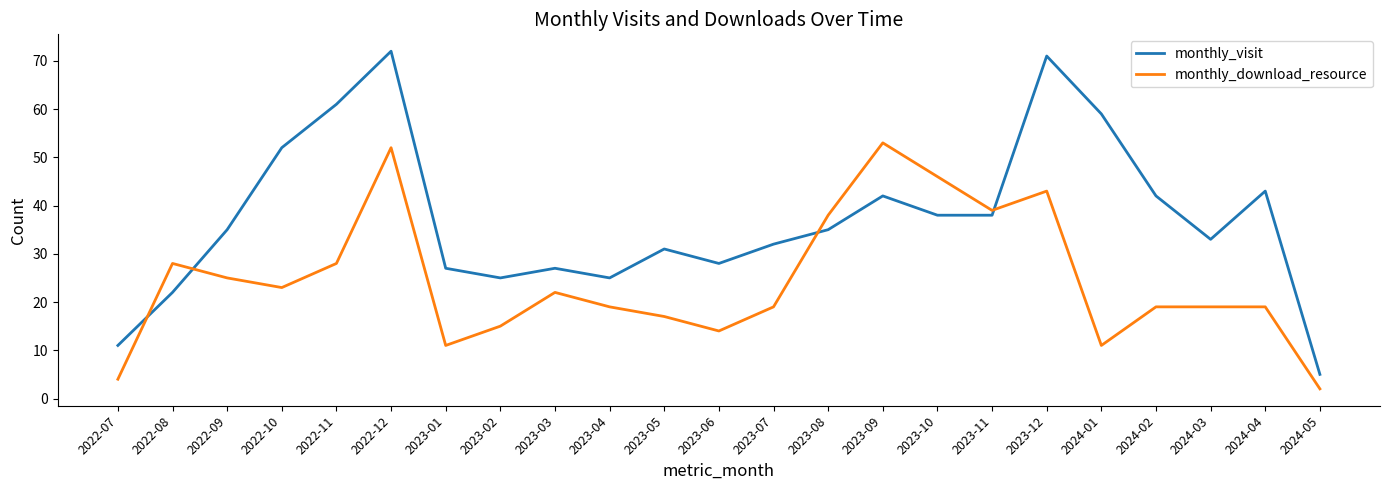

What position from the right is 2023-08?

10